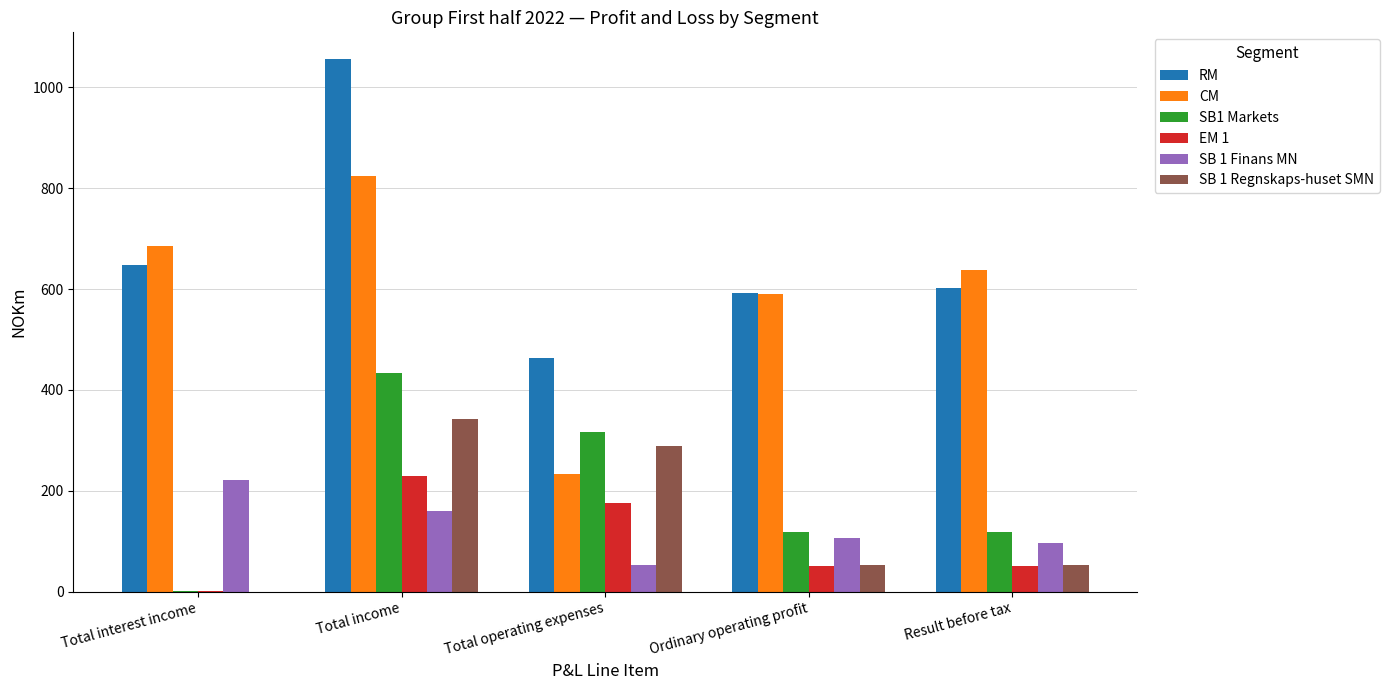

How many SB 1 Regnskaps-huset SMN values are between 54 and 289?

3